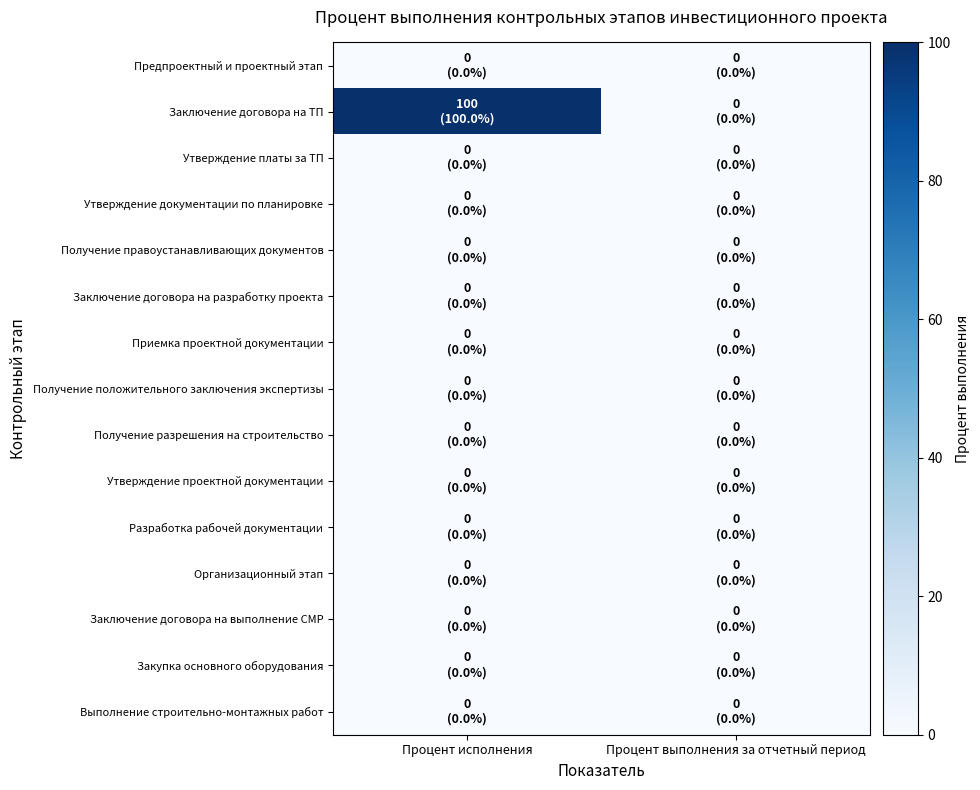

Reading left to right, extract all data points from this chart.

Предпроектный и проектный этап: Процент исполнения=0	Процент выполнения за отчетный период=0
Заключение договора на ТП: Процент исполнения=100	Процент выполнения за отчетный период=0
Утверждение платы за ТП: Процент исполнения=0	Процент выполнения за отчетный период=0
Утверждение документации по планировке: Процент исполнения=0	Процент выполнения за отчетный период=0
Получение правоустанавливающих документов: Процент исполнения=0	Процент выполнения за отчетный период=0
Заключение договора на разработку проекта: Процент исполнения=0	Процент выполнения за отчетный период=0
Приемка проектной документации: Процент исполнения=0	Процент выполнения за отчетный период=0
Получение положительного заключения экспертизы: Процент исполнения=0	Процент выполнения за отчетный период=0
Получение разрешения на строительство: Процент исполнения=0	Процент выполнения за отчетный период=0
Утверждение проектной документации: Процент исполнения=0	Процент выполнения за отчетный период=0
Разработка рабочей документации: Процент исполнения=0	Процент выполнения за отчетный период=0
Организационный этап: Процент исполнения=0	Процент выполнения за отчетный период=0
Заключение договора на выполнение СМР: Процент исполнения=0	Процент выполнения за отчетный период=0
Закупка основного оборудования: Процент исполнения=0	Процент выполнения за отчетный период=0
Выполнение строительно-монтажных работ: Процент исполнения=0	Процент выполнения за отчетный период=0